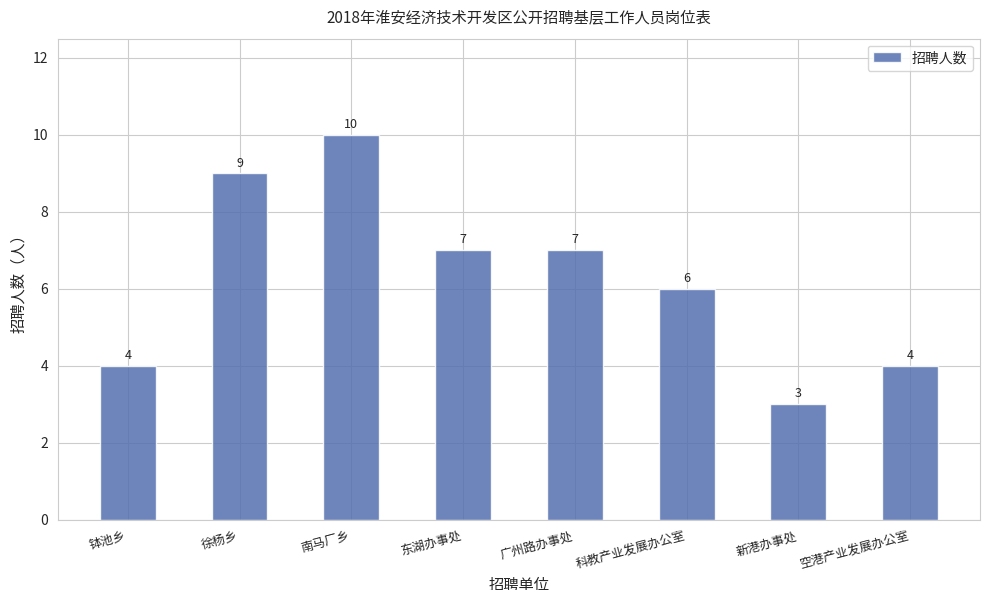

What is the difference between the maximum and second lowest values?

6